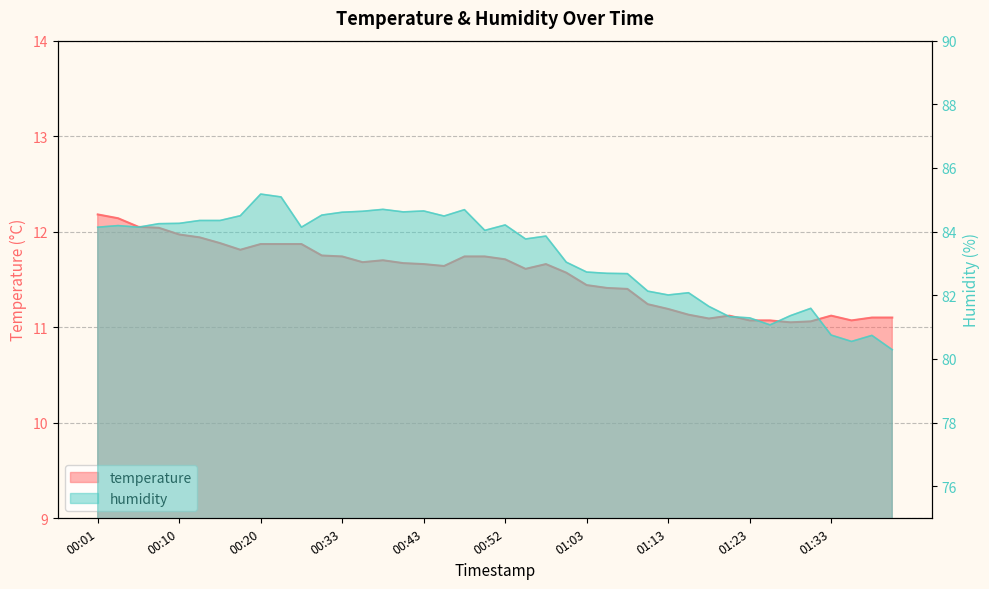

Reading left to right, list all the values displayed in this chart.

temperature: 12.2	12.1	12.1	12.0	12.0	11.9	11.9	11.8	11.9	11.9	11.9	11.8	11.7	11.7	11.7	11.7	11.7	11.6	11.7	11.7	11.7	11.6	11.7	11.6	11.4	11.4	11.4	11.2	11.2	11.1	11.1	11.1	11.1	11.1	11.1	11.1	11.1	11.1	11.1	11.1
humidity: 84.1	84.2	84.1	84.2	84.3	84.3	84.3	84.5	85.2	85.1	84.1	84.5	84.6	84.6	84.7	84.6	84.7	84.5	84.7	84.0	84.2	83.8	83.9	83.0	82.7	82.7	82.7	82.1	82.0	82.1	81.7	81.3	81.3	81.1	81.4	81.6	80.8	80.5	80.7	80.3